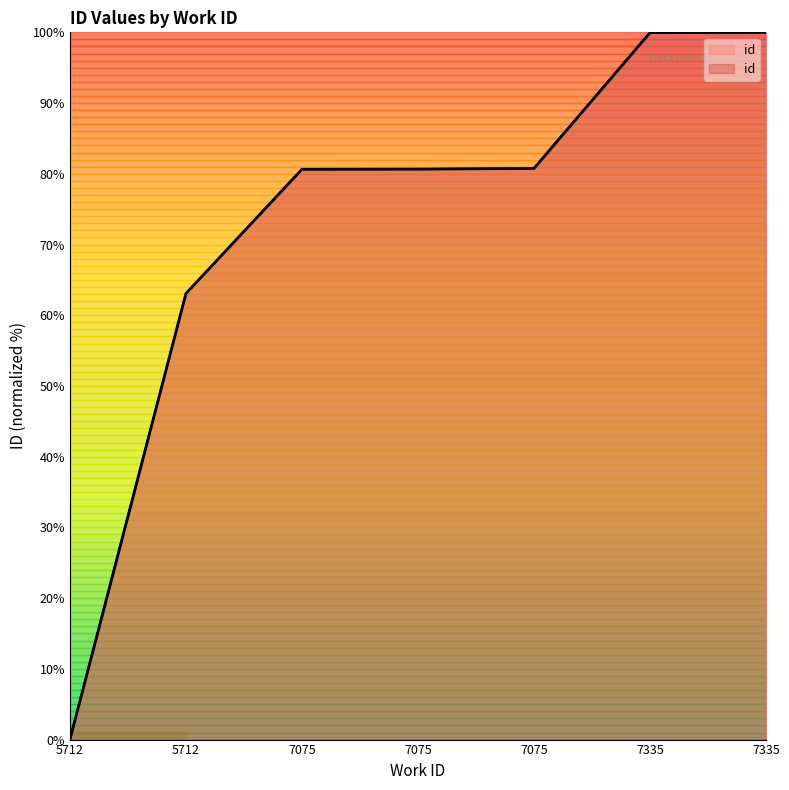

At which category does the chart reach its minimum across all series?

5712